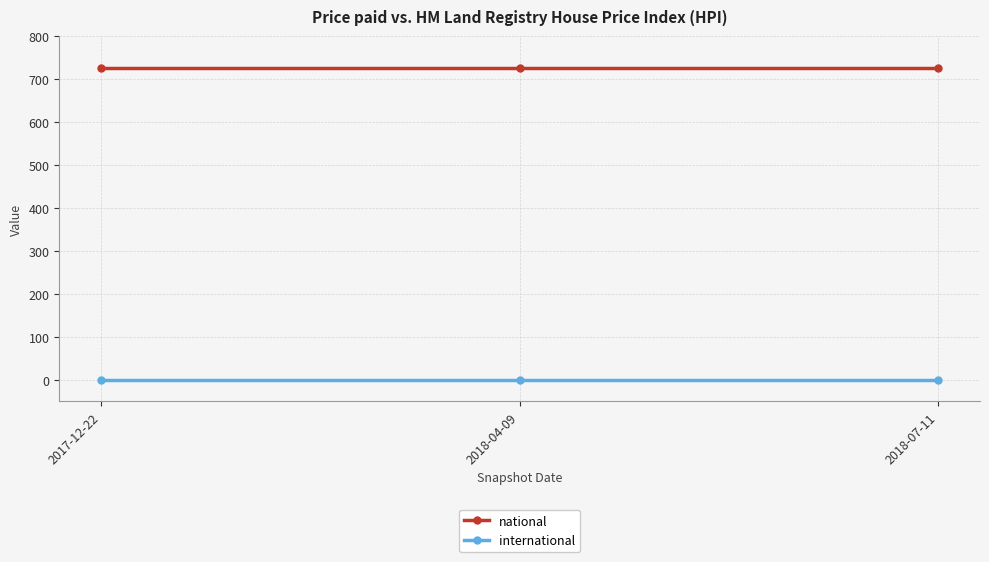

How many categories are shown in the chart?

3